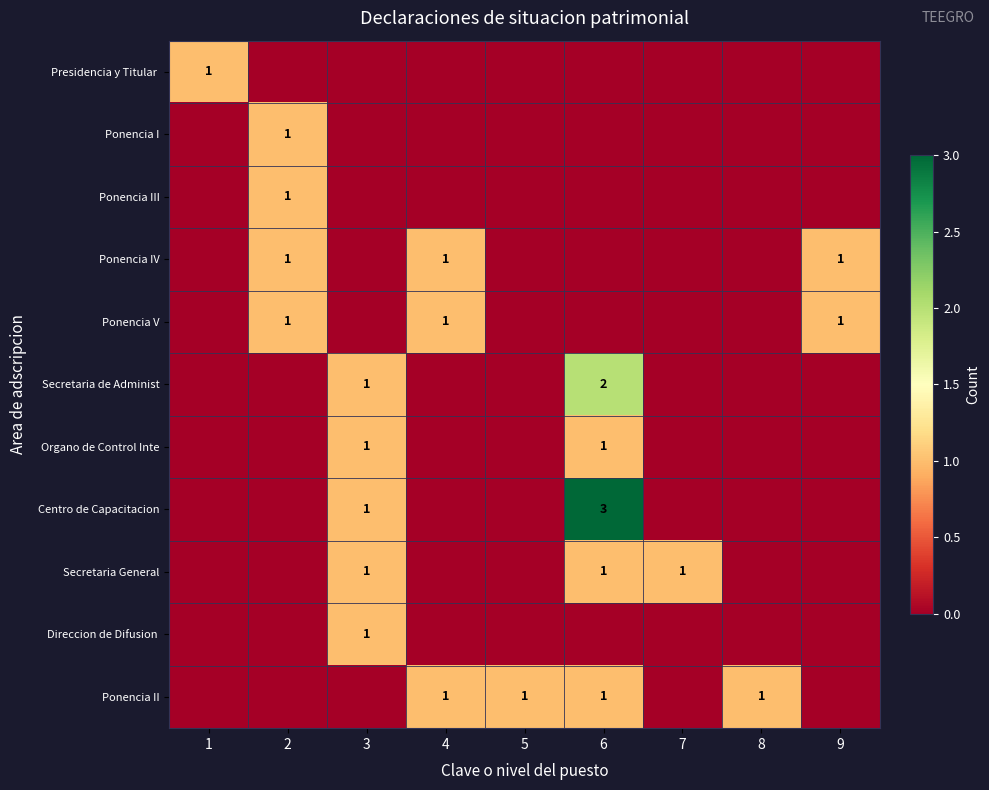

What value does the Ponencia II series have at 5?

1